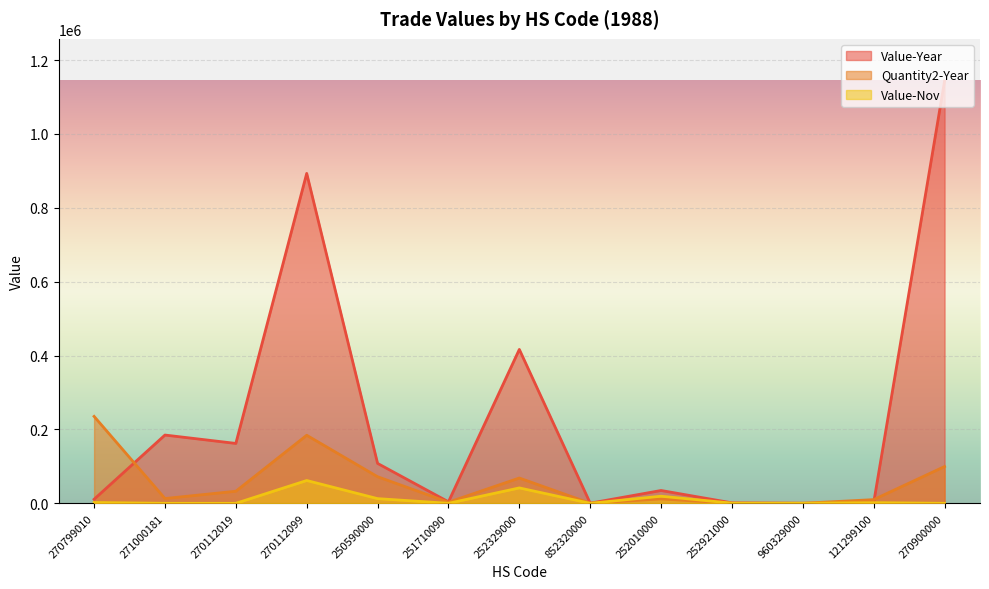

True or false: Quantity2-Year and Value-Year cross at least once.

True